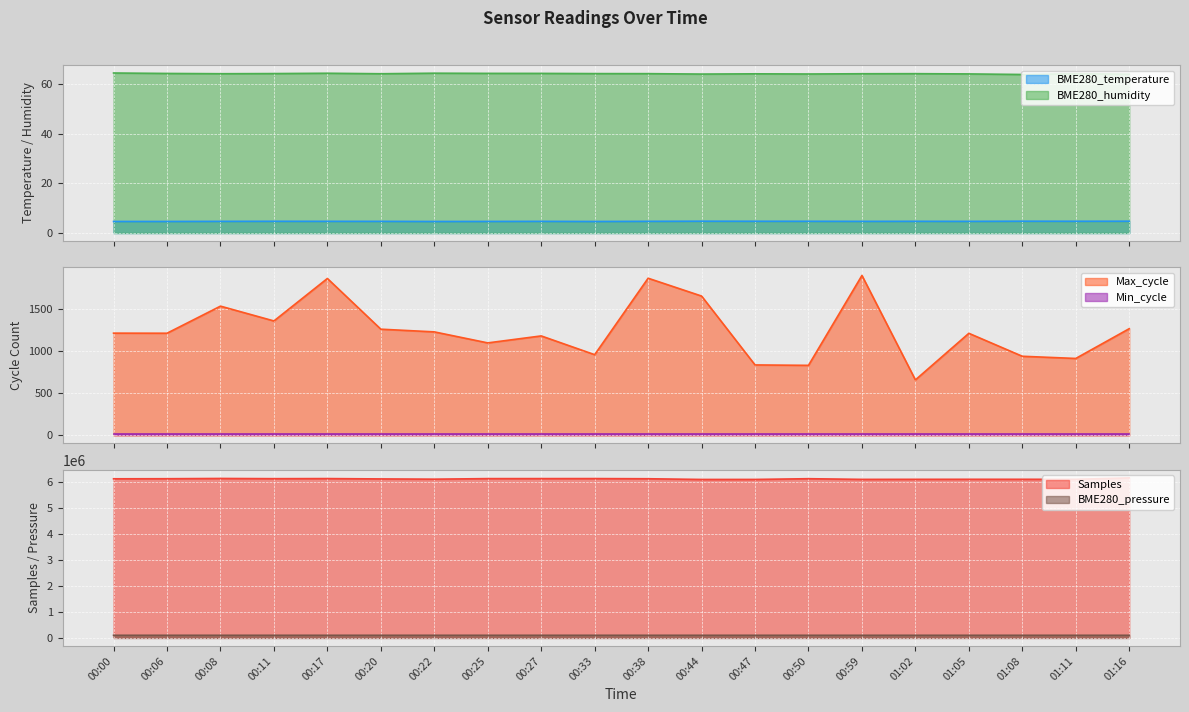

Which category has the lowest value in the BME280_pressure series?

01:05